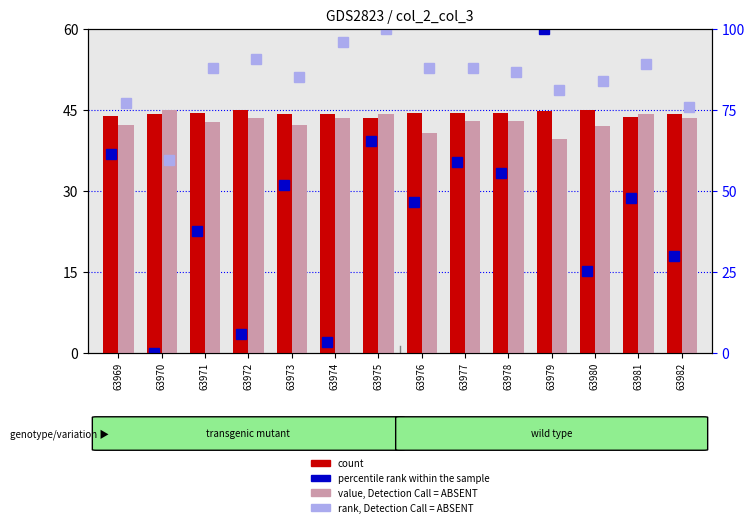

Is the value of count at 63980 greater than the value of value, Detection Call = ABSENT at 63970?

No